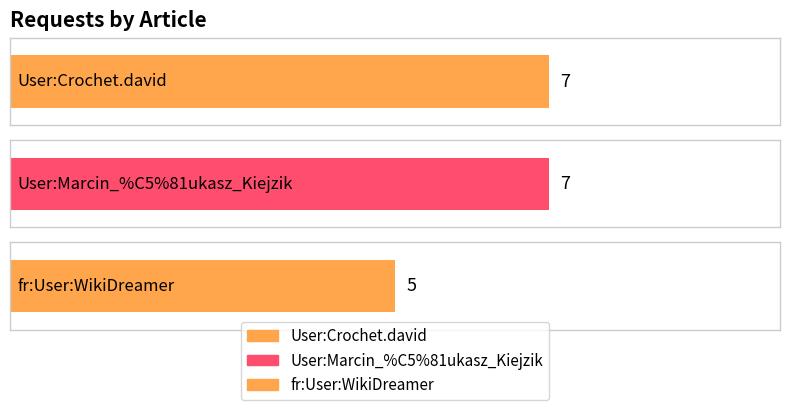

What is the label of the 3rd bar from the right?

User:Crochet.david